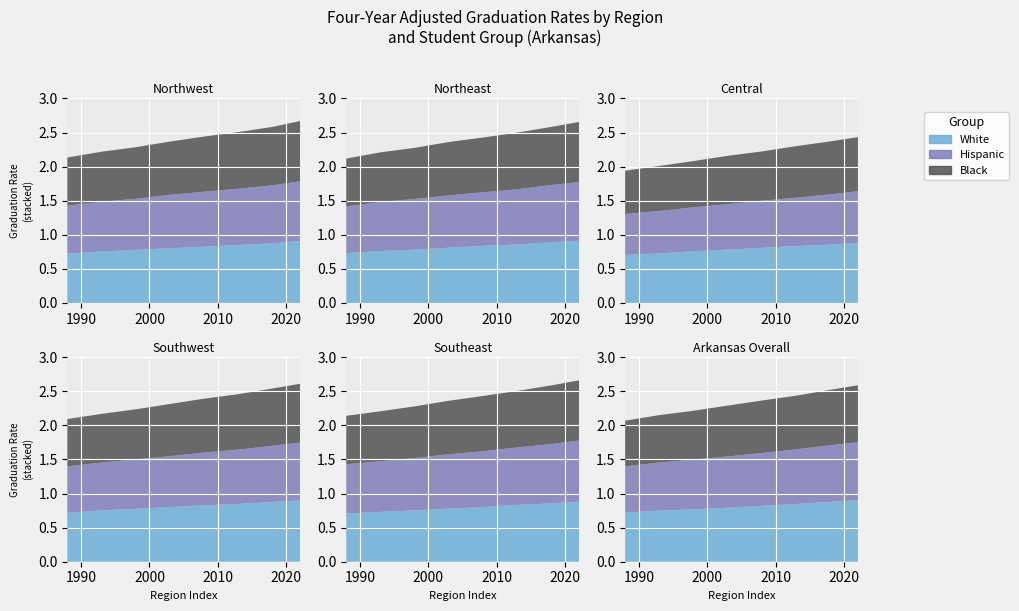

Reading left to right, what are all the values shown in this chart?

White Grad Rate: 0=0.9	1=0.9	2=0.9	3=0.9	4=0.9	5=0.9
Hispanic Grad Rate: 0=0.9	1=0.9	2=0.8	3=0.8	4=0.9	5=0.9
Black Grad Rate: 0=0.9	1=0.9	2=0.8	3=0.9	4=0.9	5=0.8